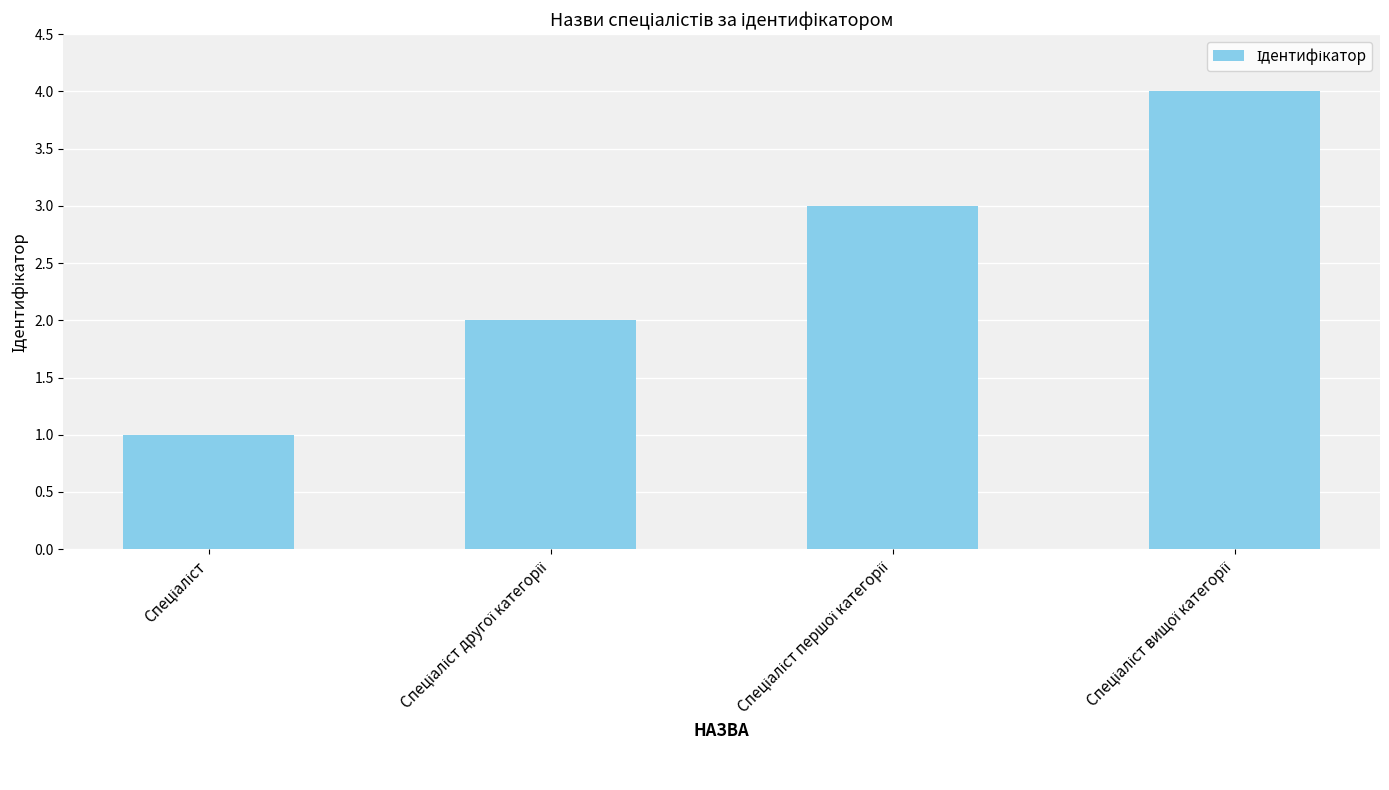

What is the difference between the maximum and minimum values?

3